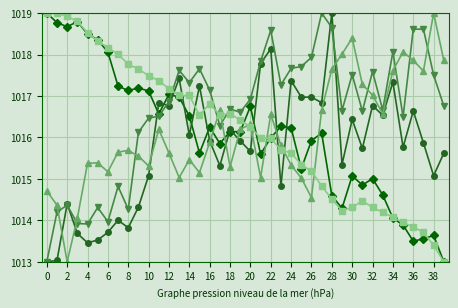

What is the maximum value shown in the chart?

1019.0